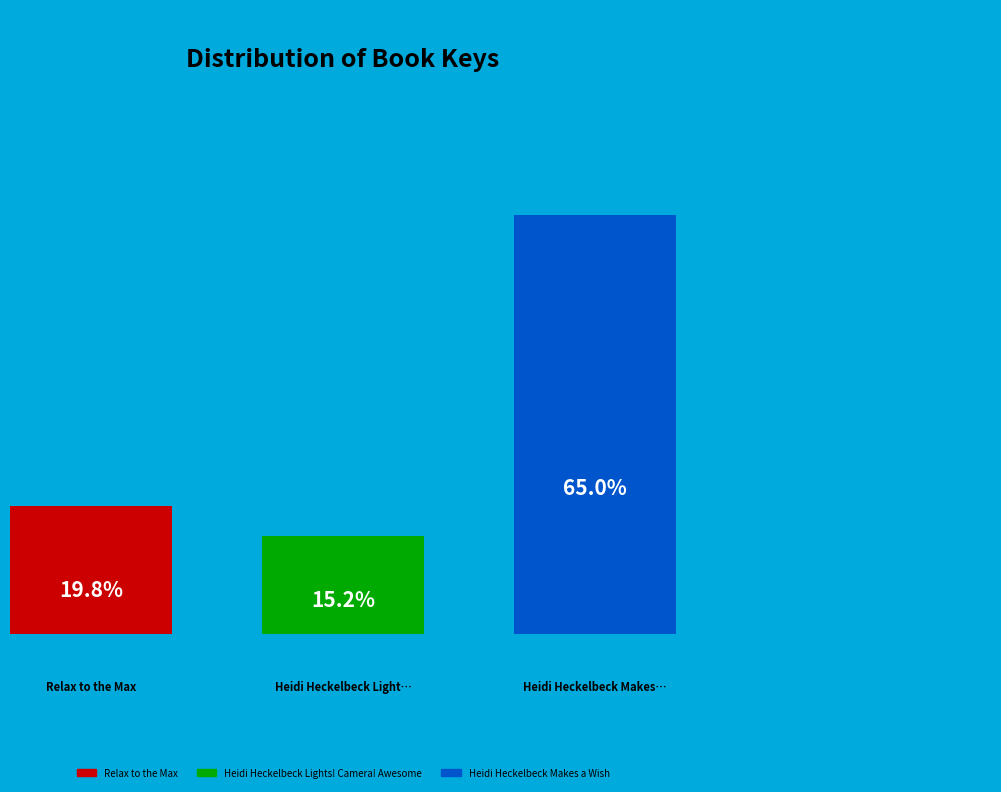

Does any single category account for the majority?

Yes